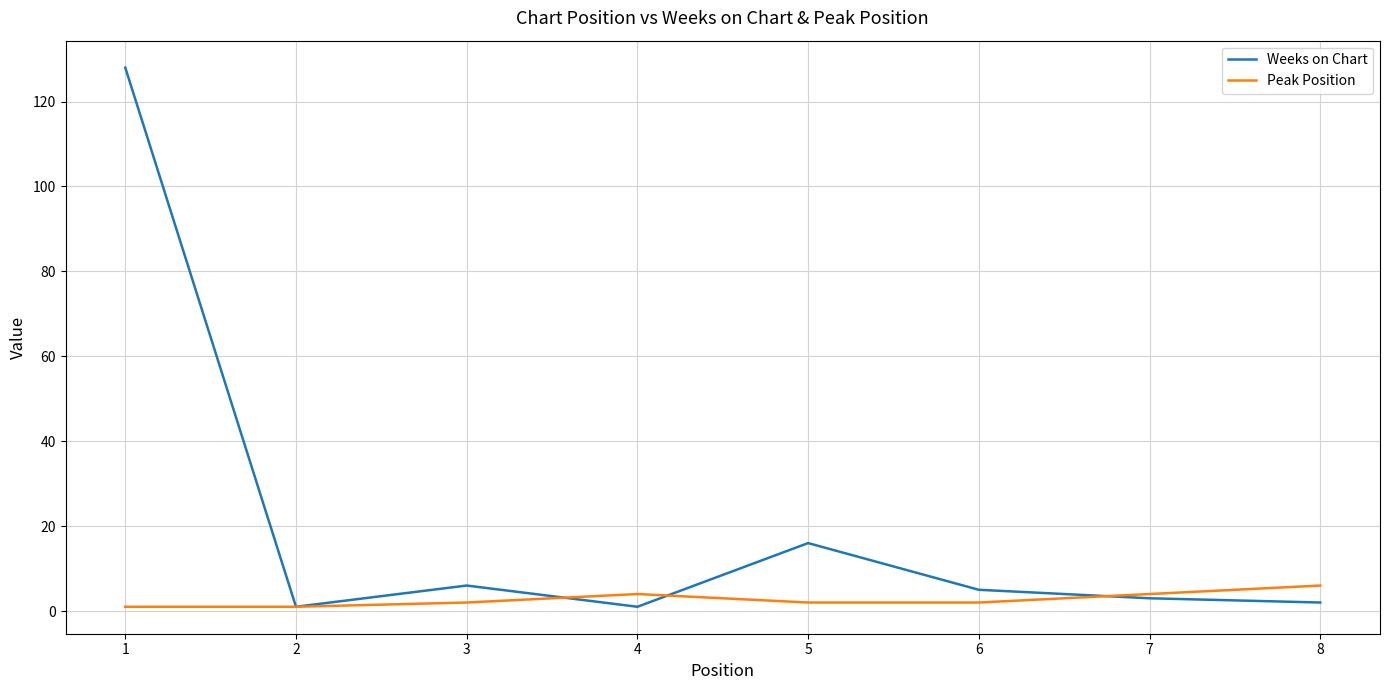

Rank the series at 5 from highest to lowest value.

Weeks on Chart, Peak Position